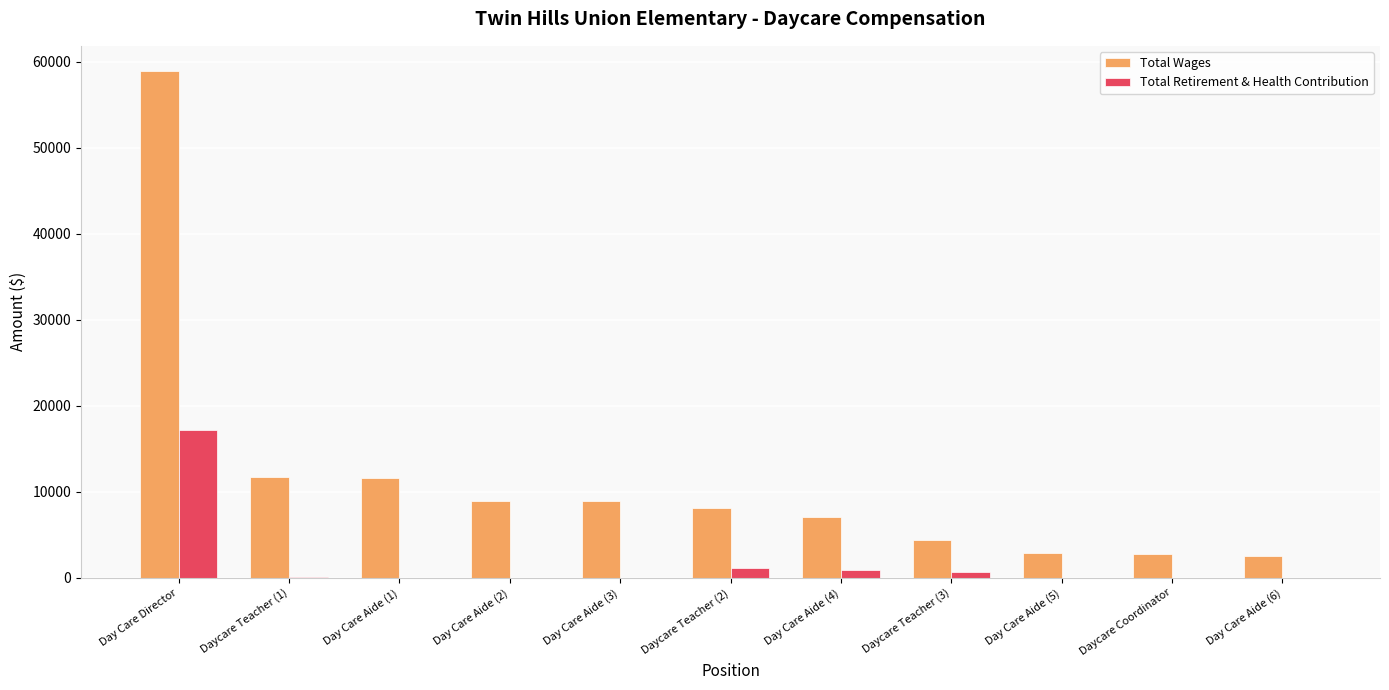

What is the sum of the Total Wages values at Day Care Director and Daycare Coordinator?

61621